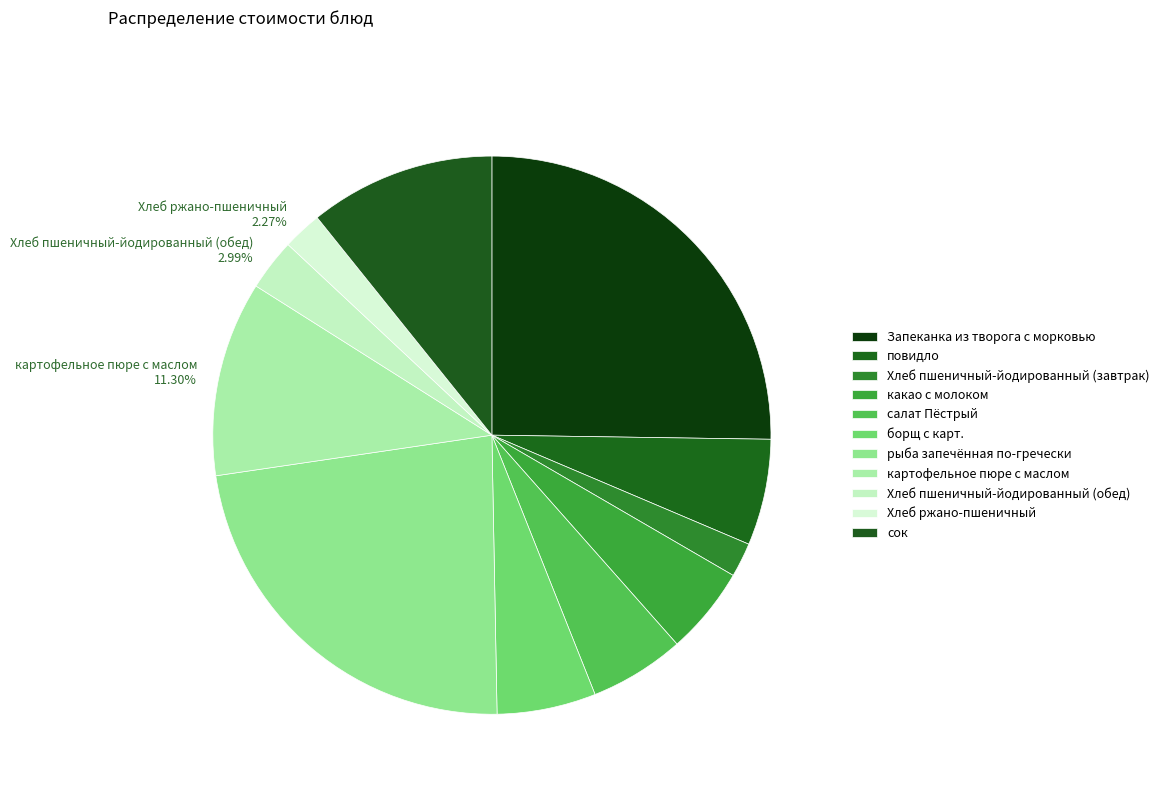

Is борщ с карт. the majority of the pie?

No